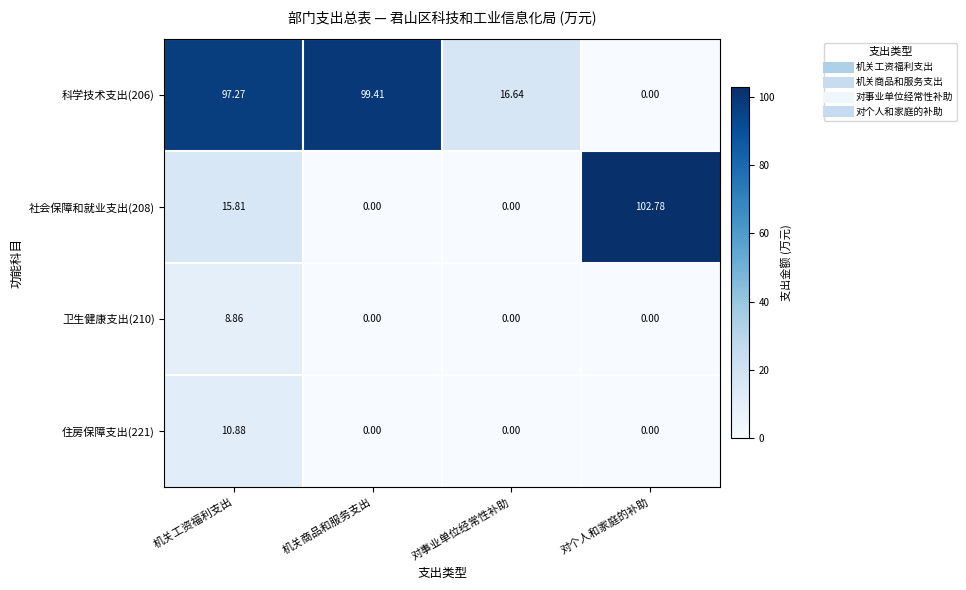

At which category is the sum across all series the highest?

机关工资福利支出